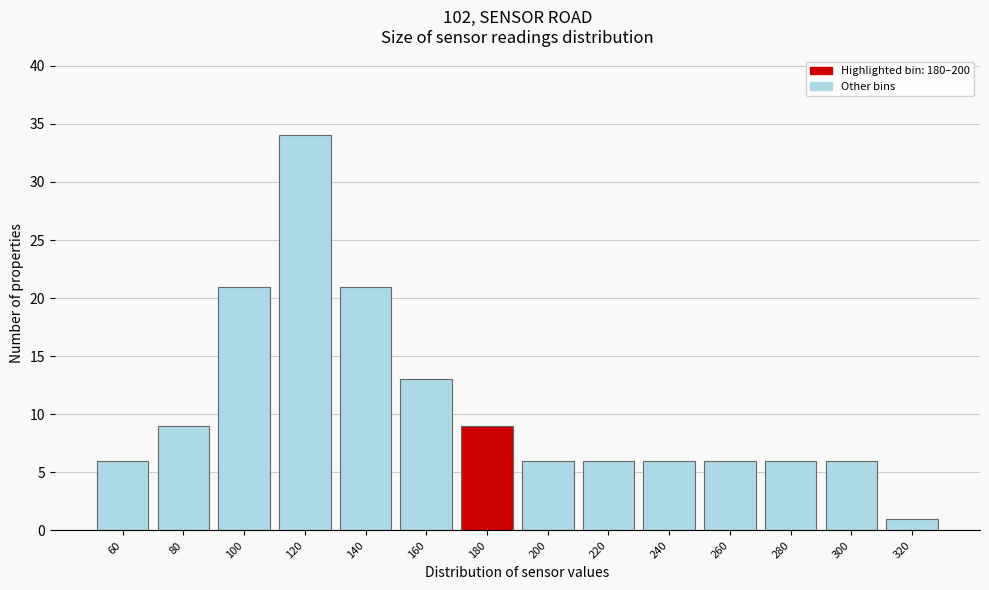

Reading left to right, list all the values displayed in this chart.

6	9	21	34	21	13	9	6	6	6	6	6	6	1